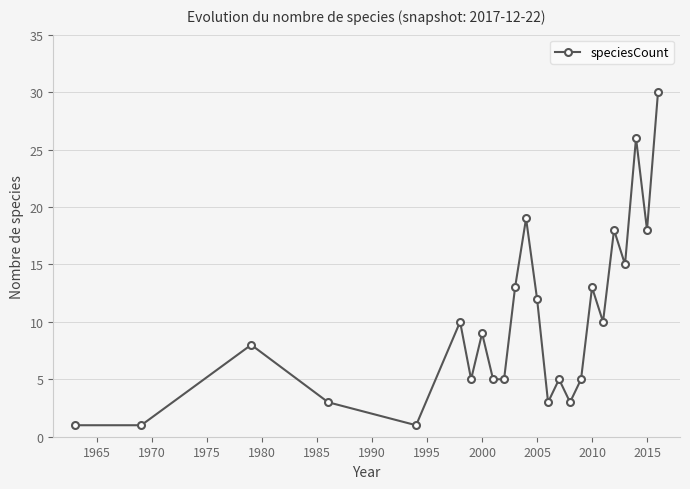

Does the chart have visible grid lines?

Yes